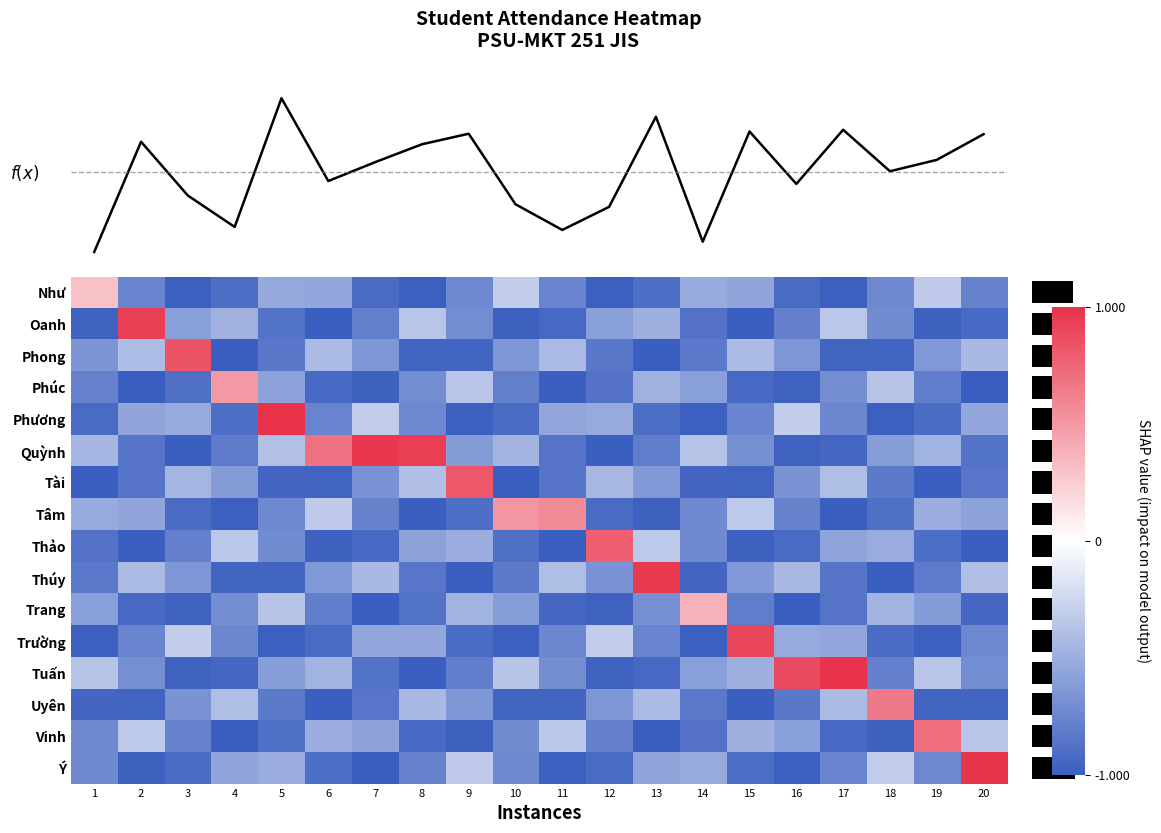

What is the minimum value for Trường?

-1.0